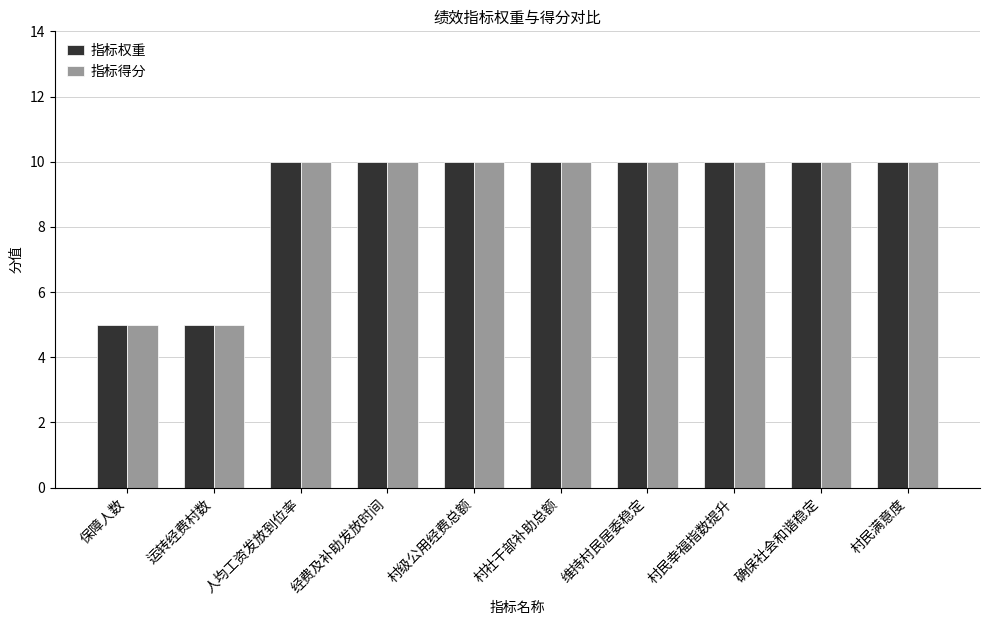

The 指标得分 series shows 17 at 村民满意度. True or false?

False